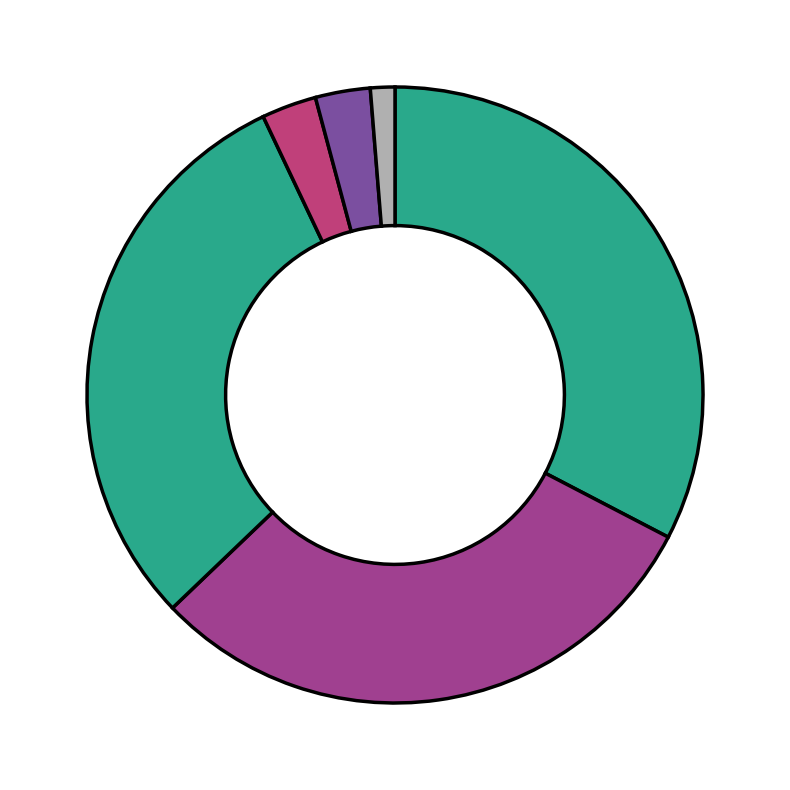

How many slices are in this pie chart?

6